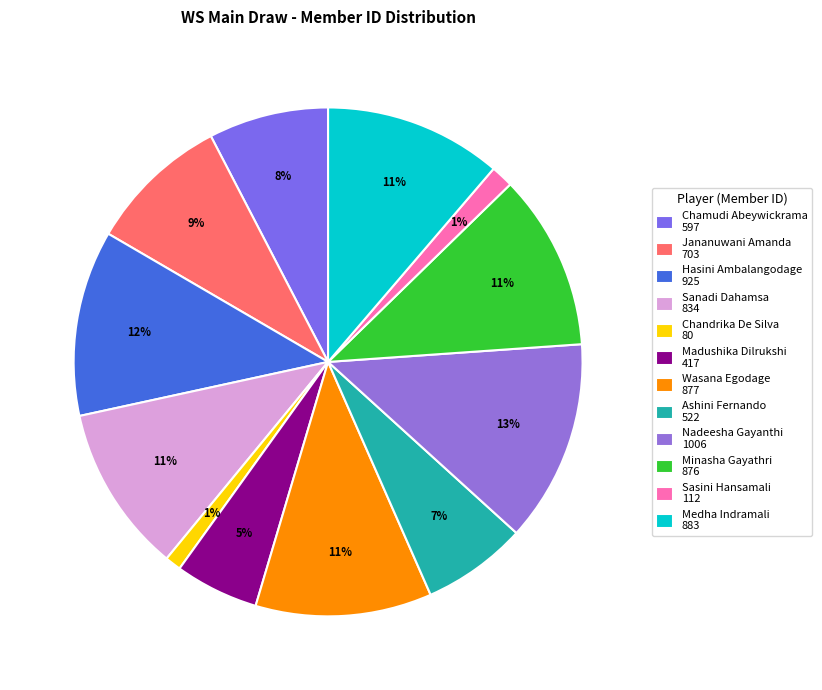

Is it true that Wasana Egodage is 11% of the pie?

True